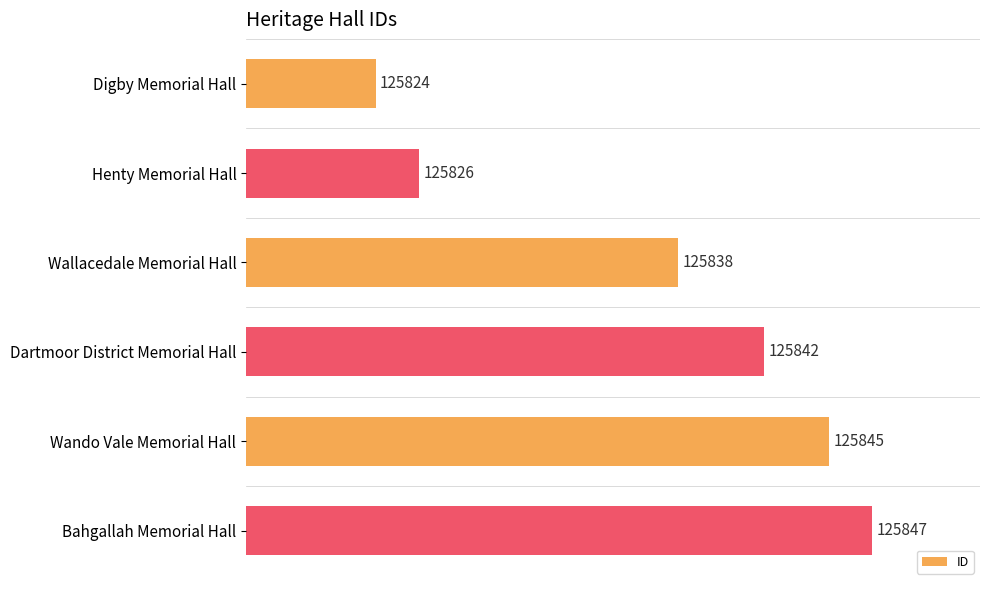

Rank the categories by value from lowest to highest.

Digby Memorial Hall, Henty Memorial Hall, Wallacedale Memorial Hall, Dartmoor District Memorial Hall, Wando Vale Memorial Hall, Bahgallah Memorial Hall